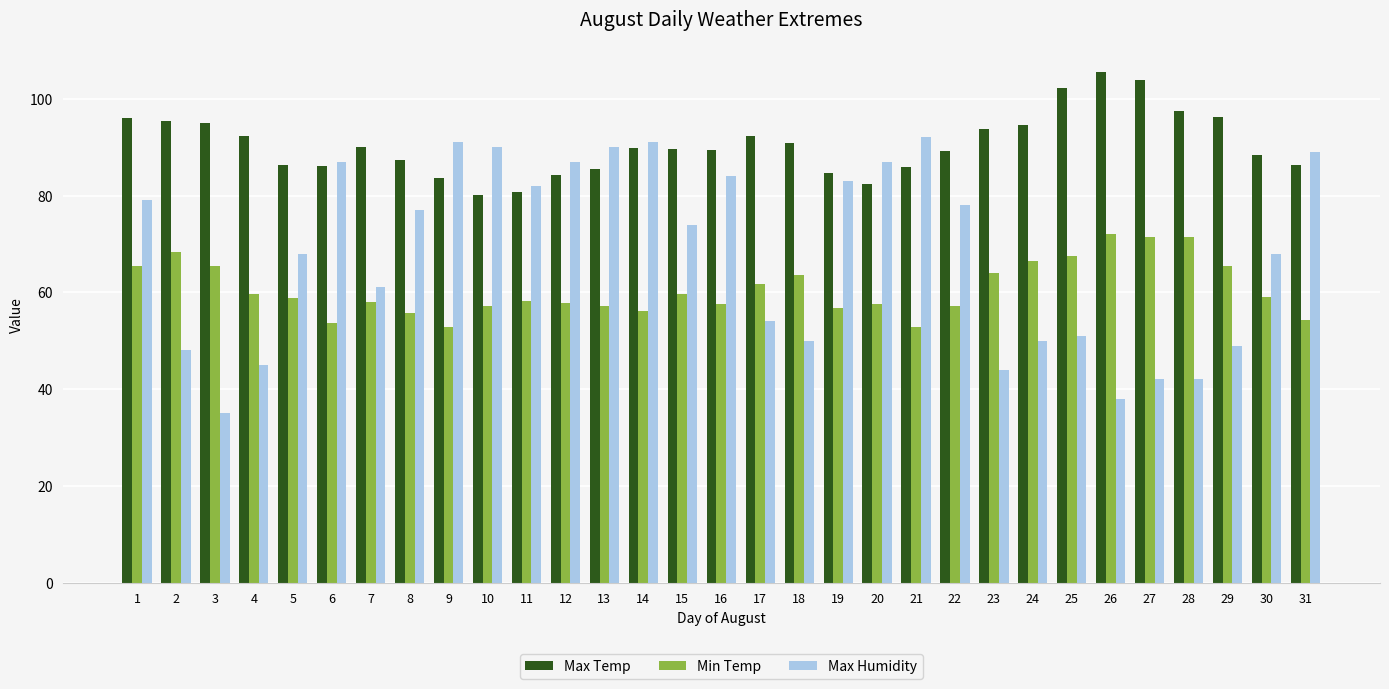

What is the difference between the maximum and second lowest values in the Max Humidity series?

54.0